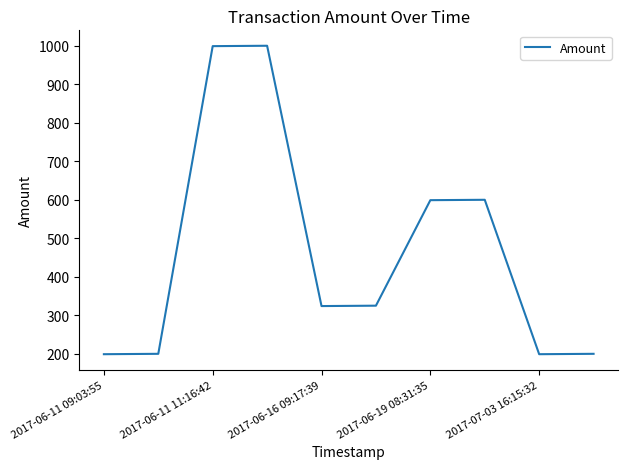

What is the maximum value shown in the chart?

1000